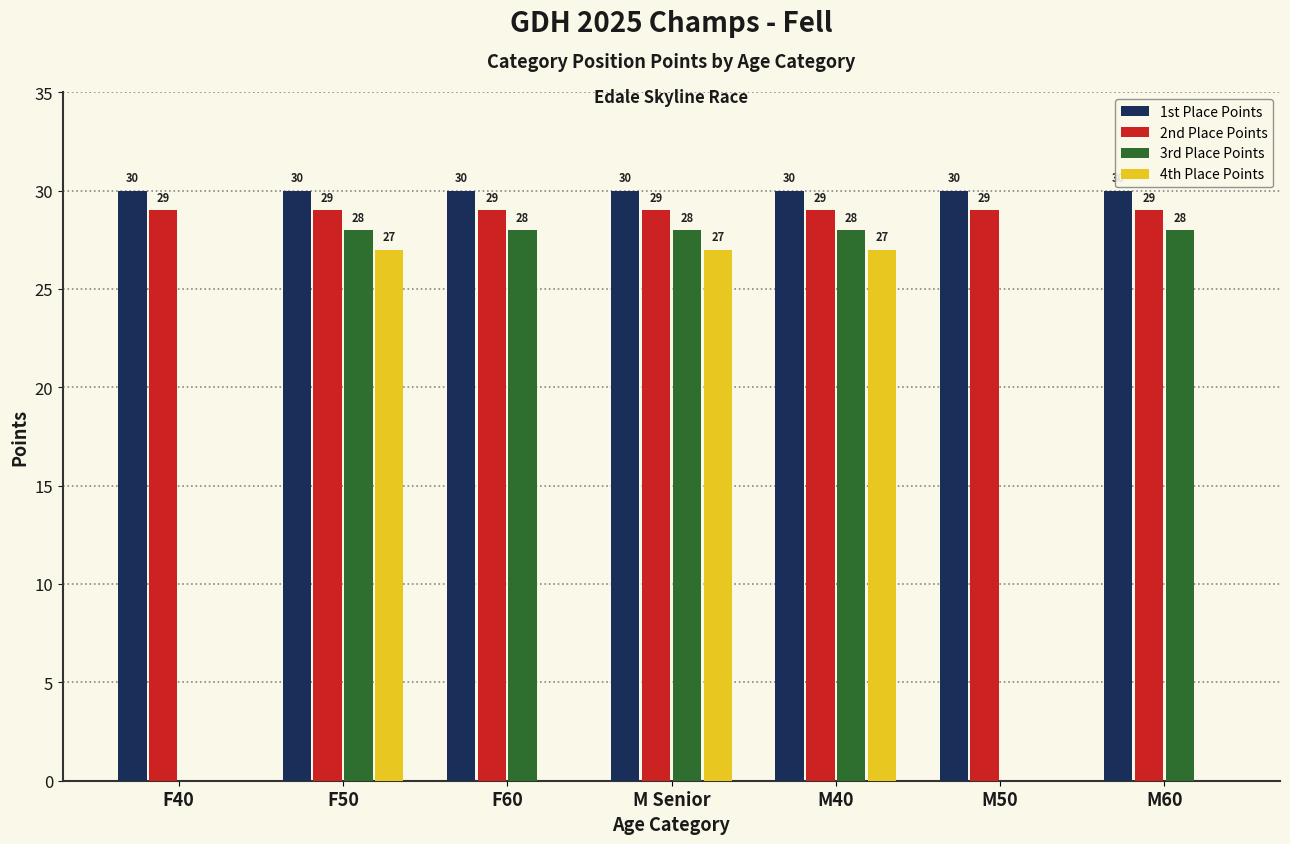

What is the sum of the 4th Place Points values at M Senior and M50?

27